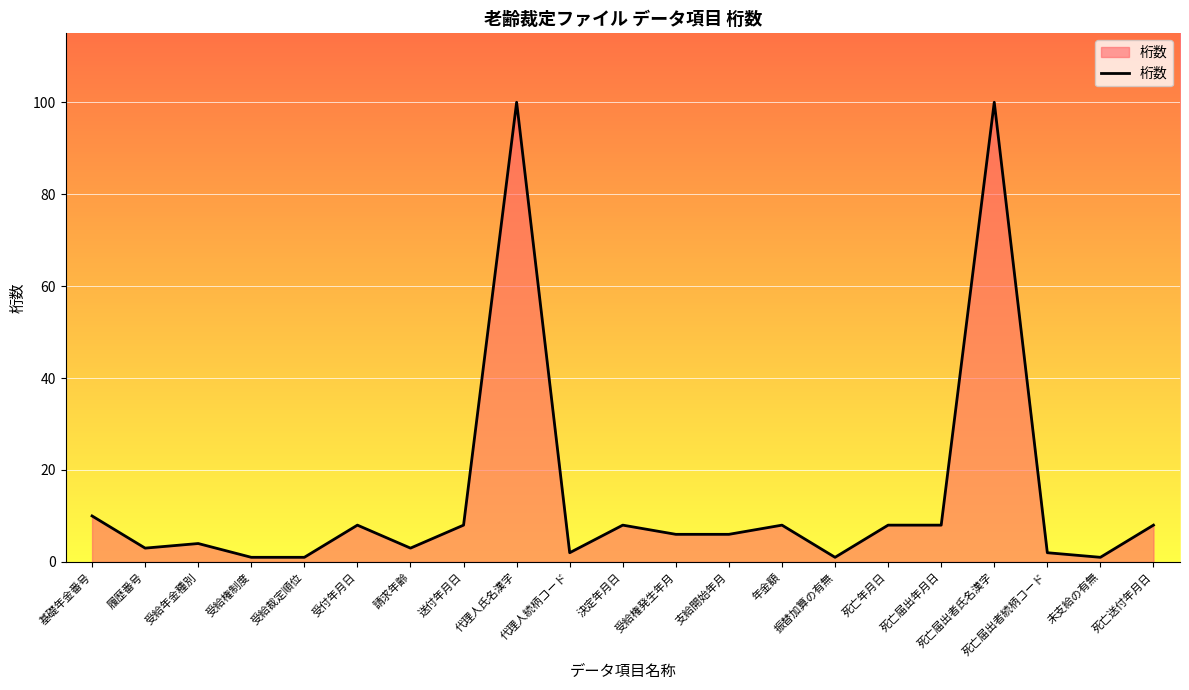

What is the ratio of the value at 振替加算の有無 to the value at 死亡届出年月日?

0.1